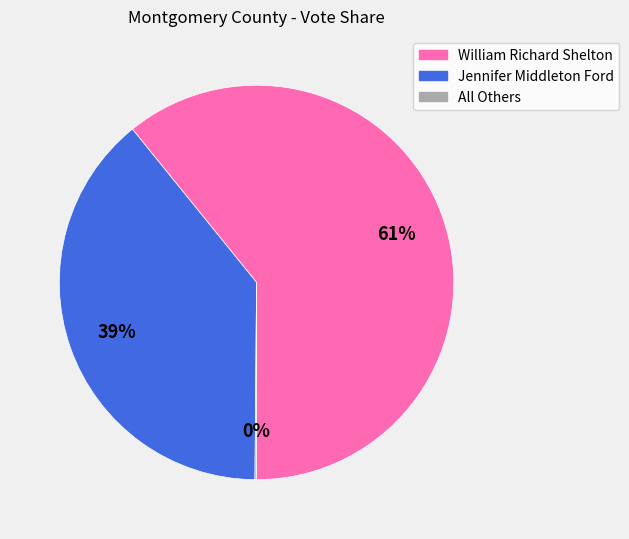

Between William Richard Shelton and Jennifer Middleton Ford, which is larger?

William Richard Shelton